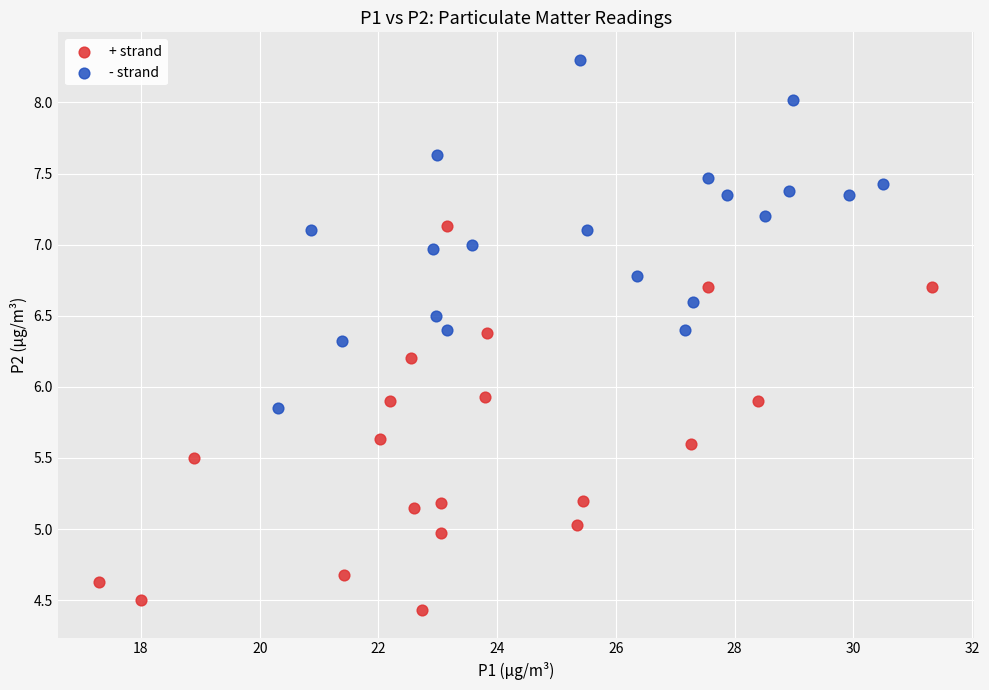

Which series reaches the minimum Y coordinate?

+ strand